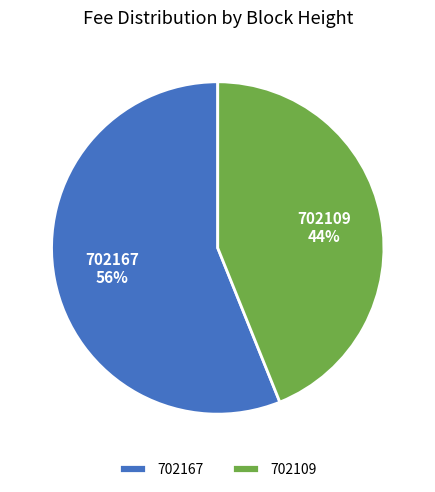

What percentage is the 702109 slice, to the nearest percent?

44%